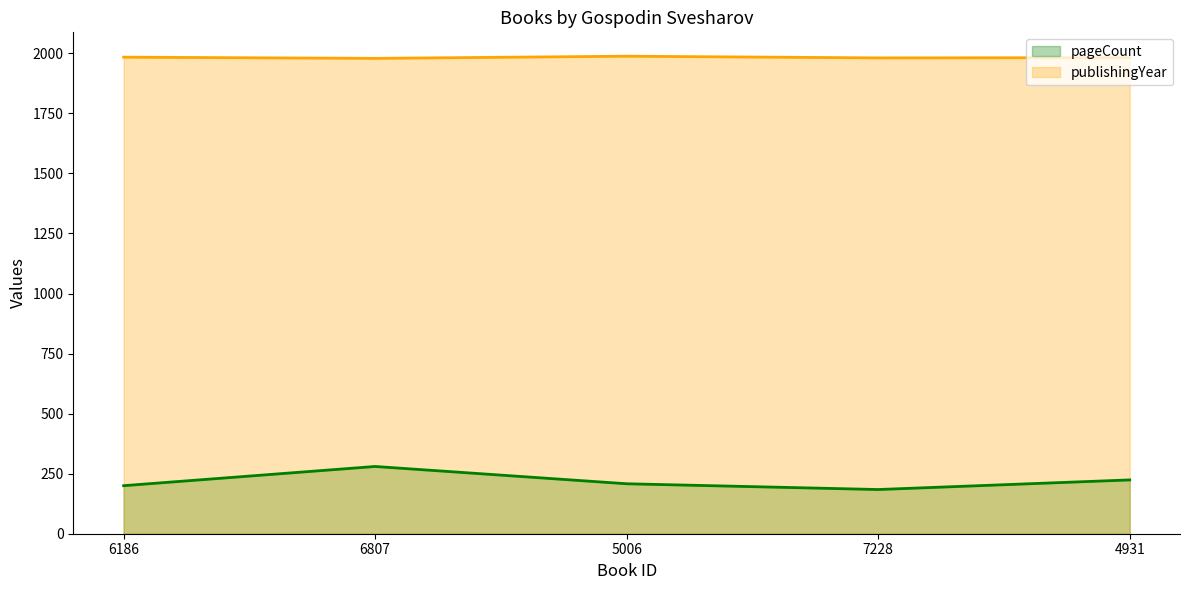

What is the sum of the pageCount values at 6807 and 6186?

480